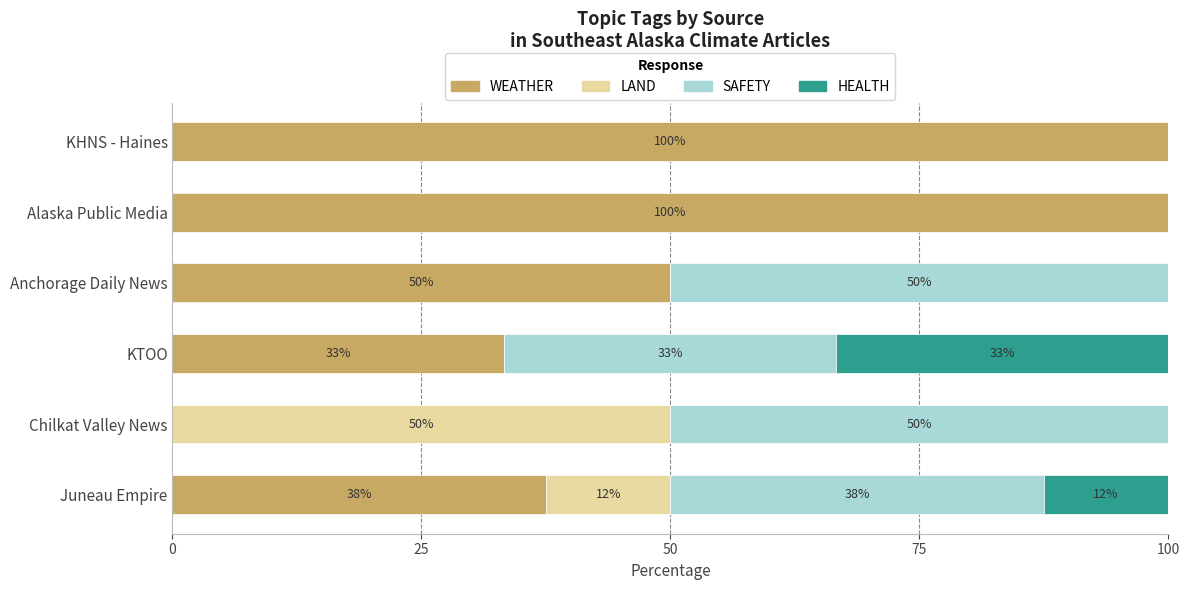

What are all the series names shown in the legend?

WEATHER, LAND, SAFETY, HEALTH